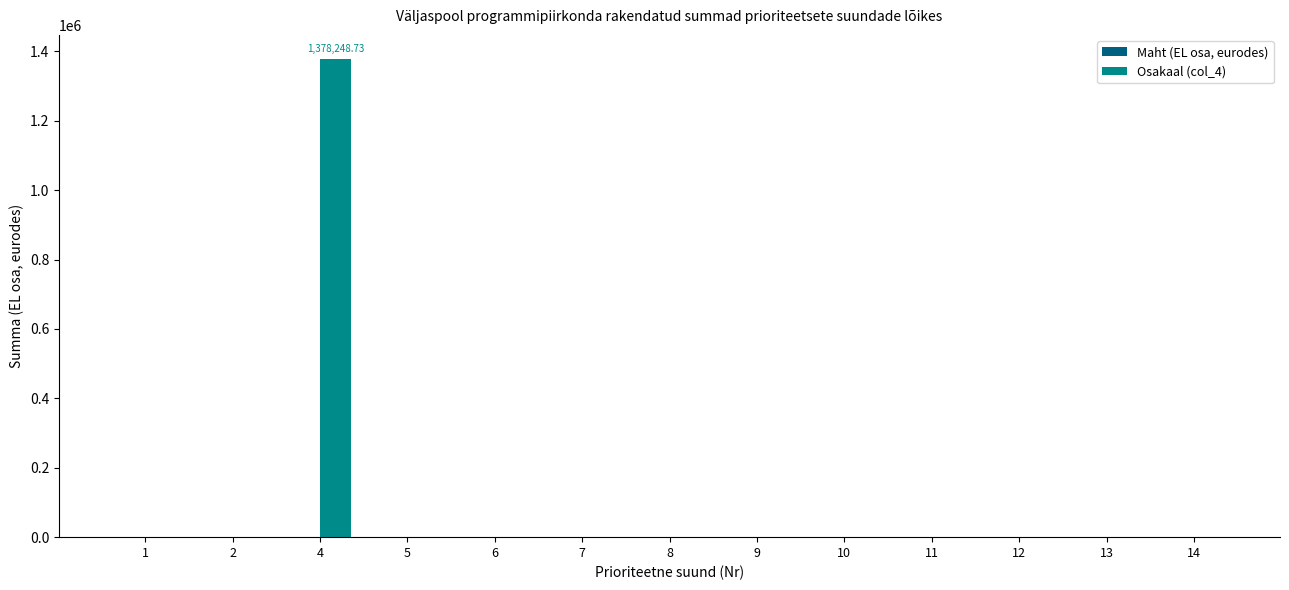

Does the chart contain stacked bars?

No